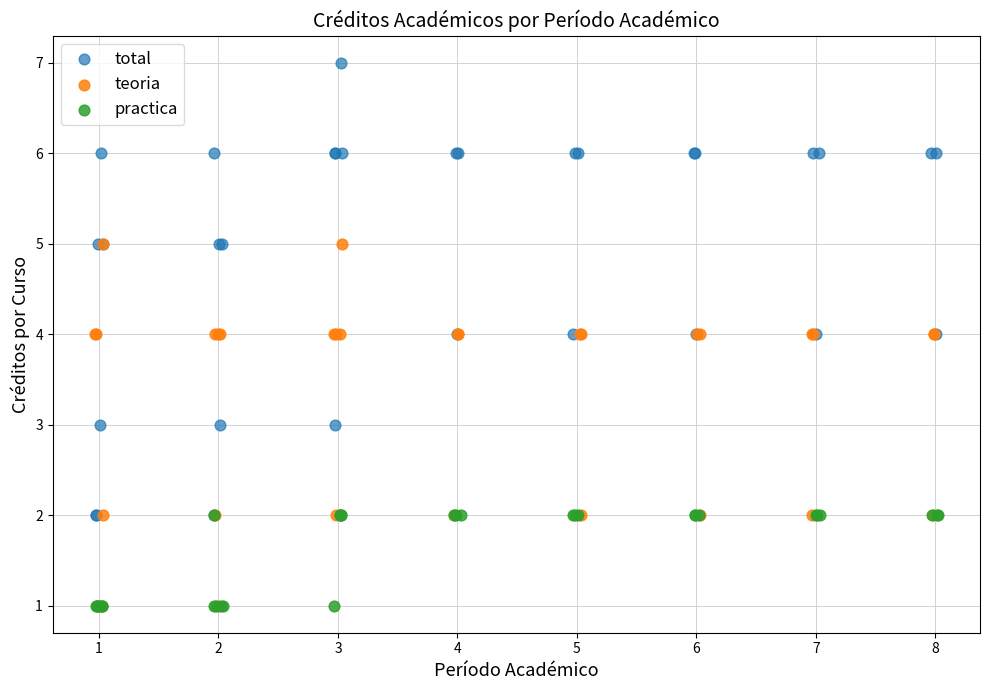

Which series has the largest Y range (max minus min)?

total